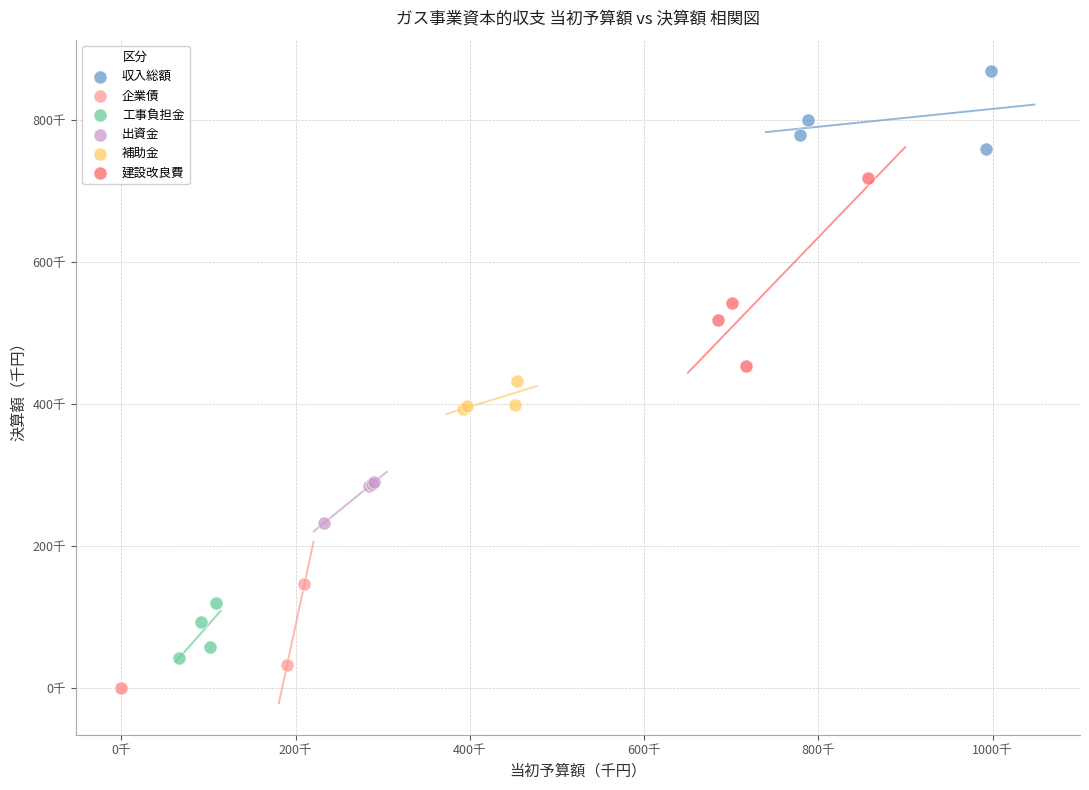

Which series contains the highest Y value?

収入総額